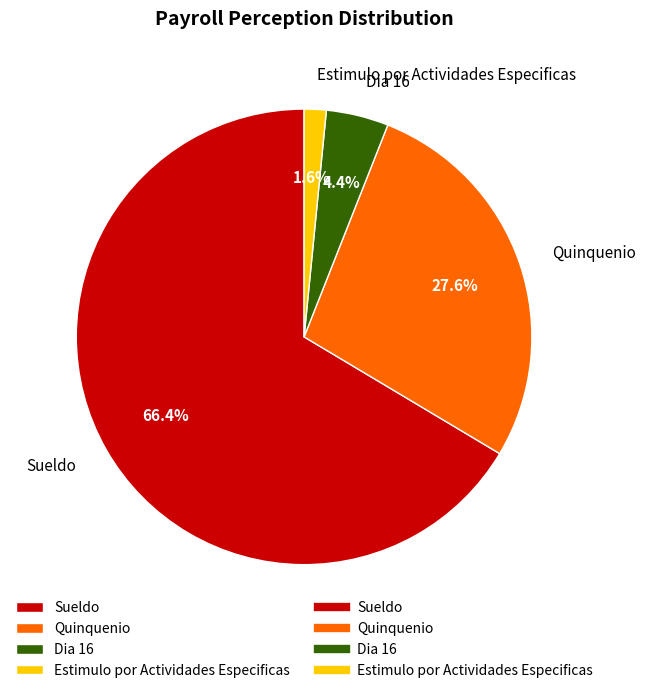

Rank the categories by value from highest to lowest.

Sueldo, Quinquenio, Dia 16, Estimulo por Actividades Especificas